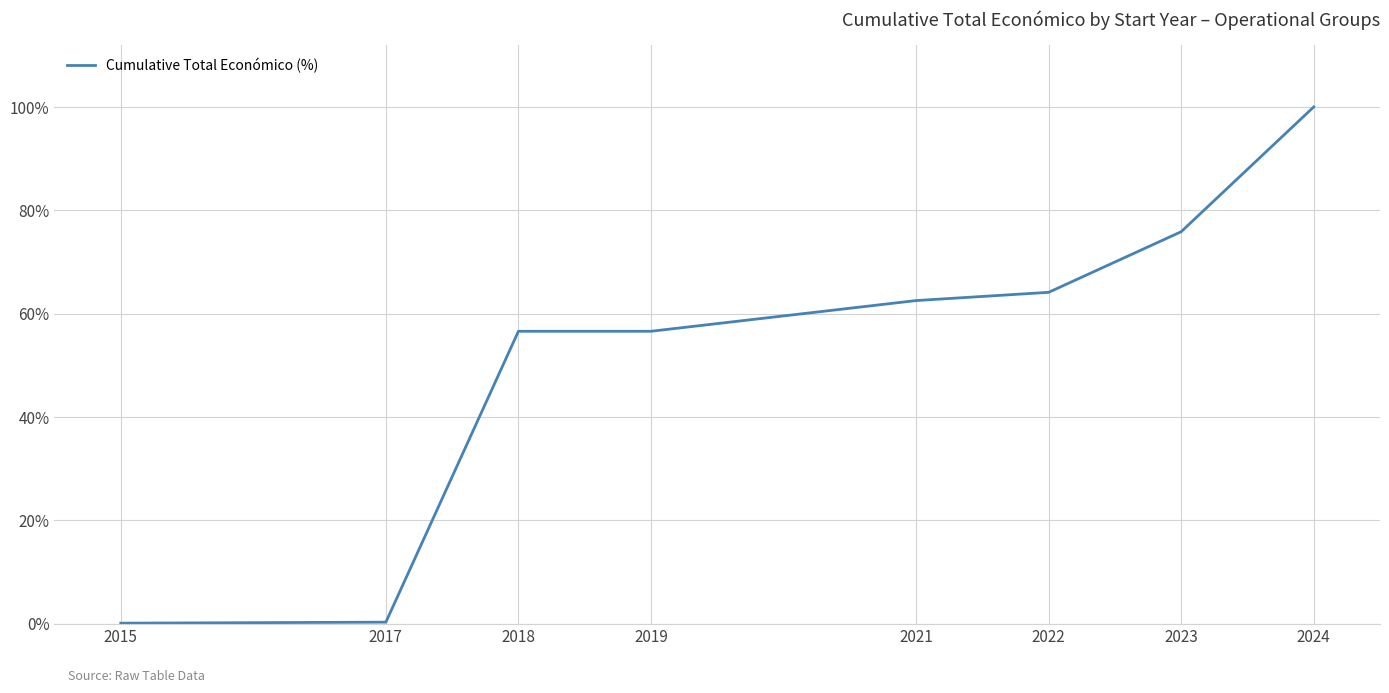

What is the sum of all values?

416.1